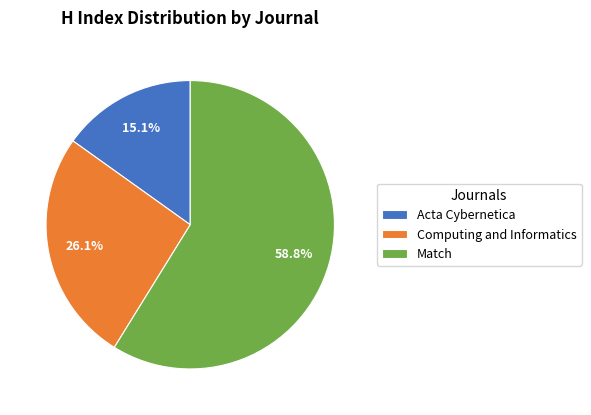

True or false: Computing and Informatics accounts for 26% of the total.

True